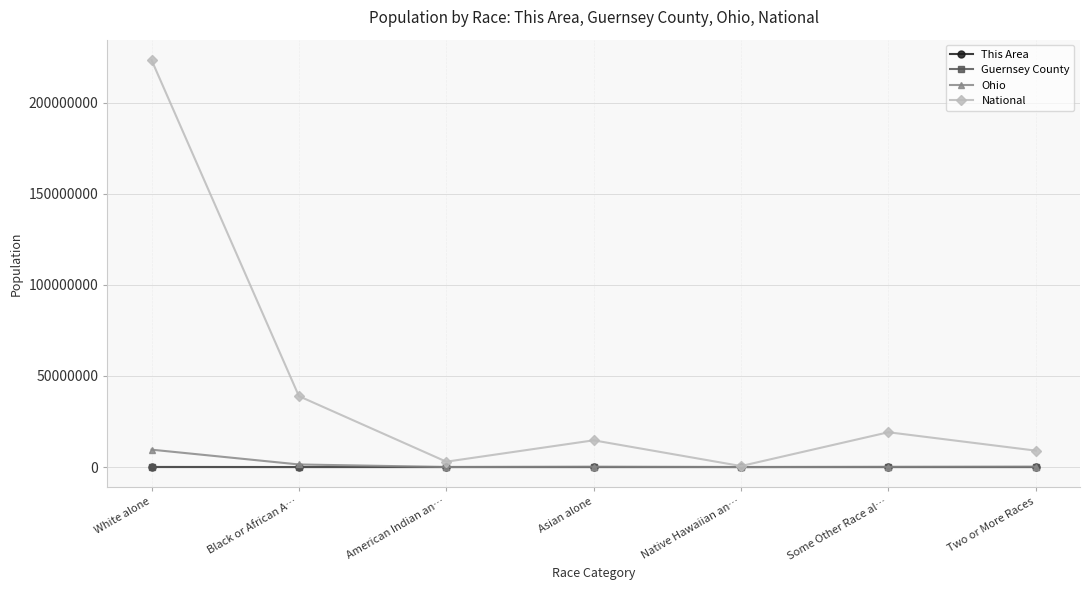

What is the value of the Ohio point at the 5th from the left?

4066